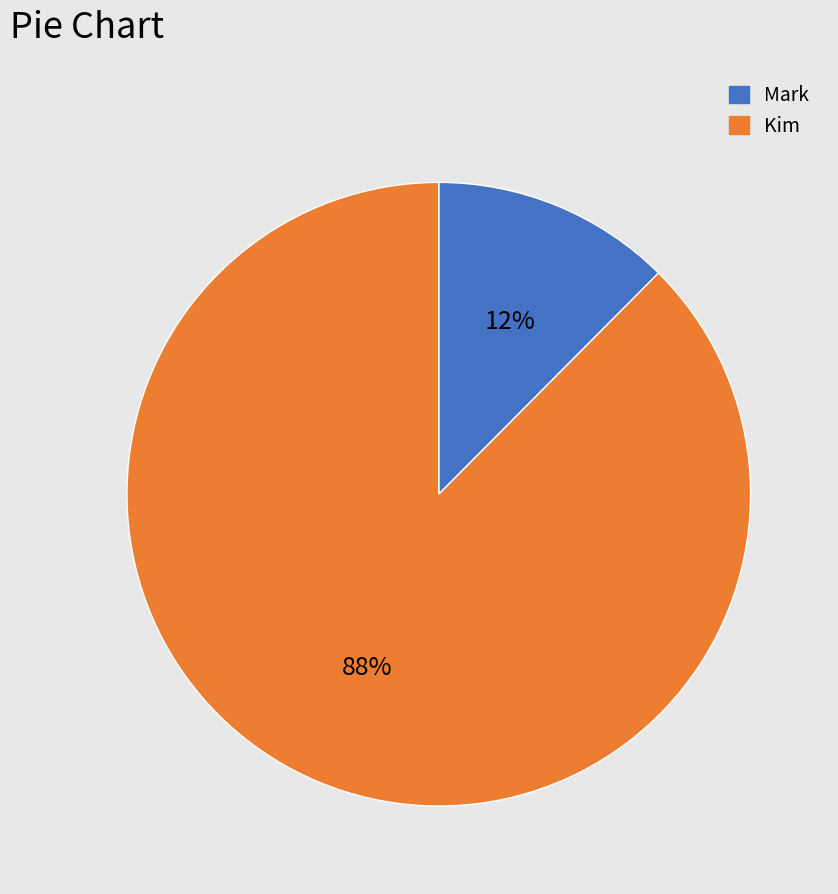

To the nearest percent, what is the average slice percentage?

50%